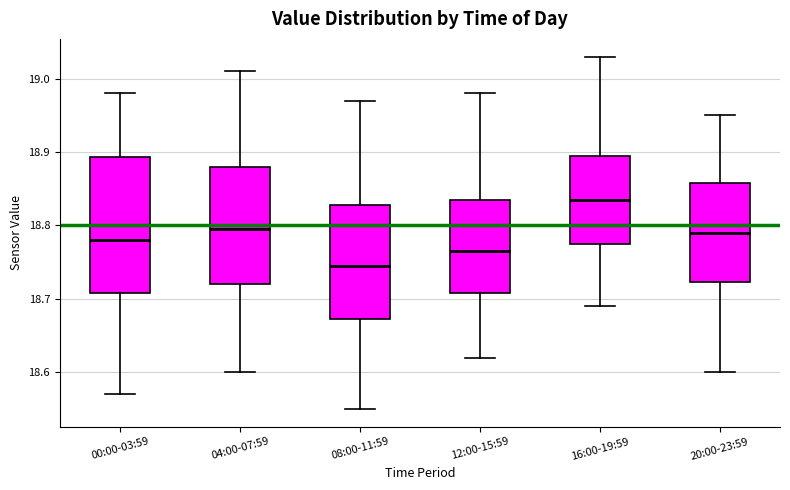

Reading left to right, transcribe this box plot: for each box, give where its median line is, the range the box spans, and where its two whiskers end, as read against the y-axis. The values are not printed on the chart, so give them approximately, as read against the axis.

00:00-03:59: median 18.78, box 18.71 to 18.89, whiskers 18.57 to 18.98
04:00-07:59: median 18.80, box 18.72 to 18.88, whiskers 18.60 to 19.01
08:00-11:59: median 18.75, box 18.67 to 18.83, whiskers 18.55 to 18.97
12:00-15:59: median 18.77, box 18.71 to 18.84, whiskers 18.62 to 18.98
16:00-19:59: median 18.84, box 18.78 to 18.90, whiskers 18.69 to 19.03
20:00-23:59: median 18.79, box 18.72 to 18.86, whiskers 18.60 to 18.95